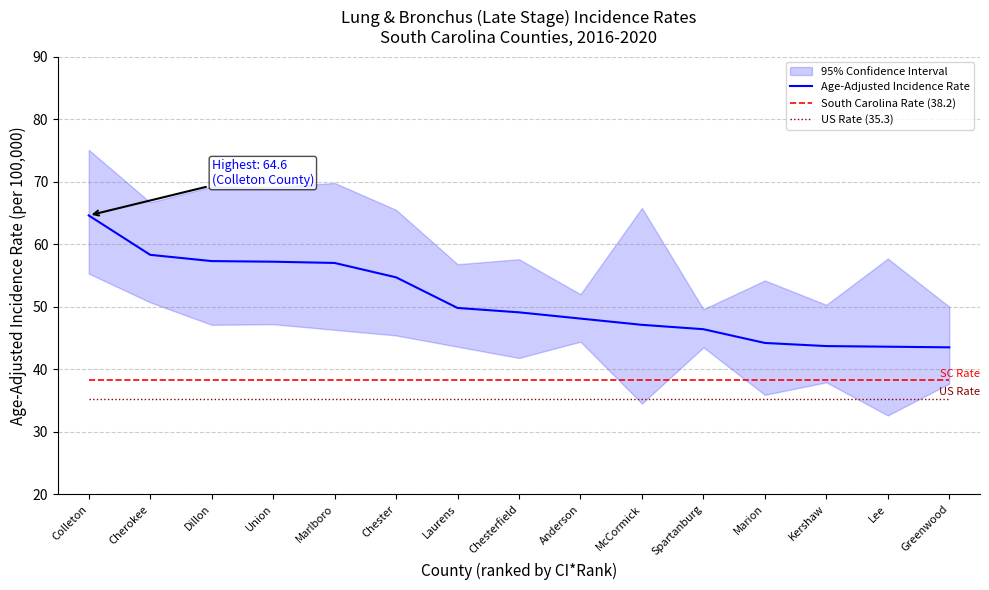

The value of Age-Adjusted Incidence Rate at Anderson is 83.1. True or false?

False